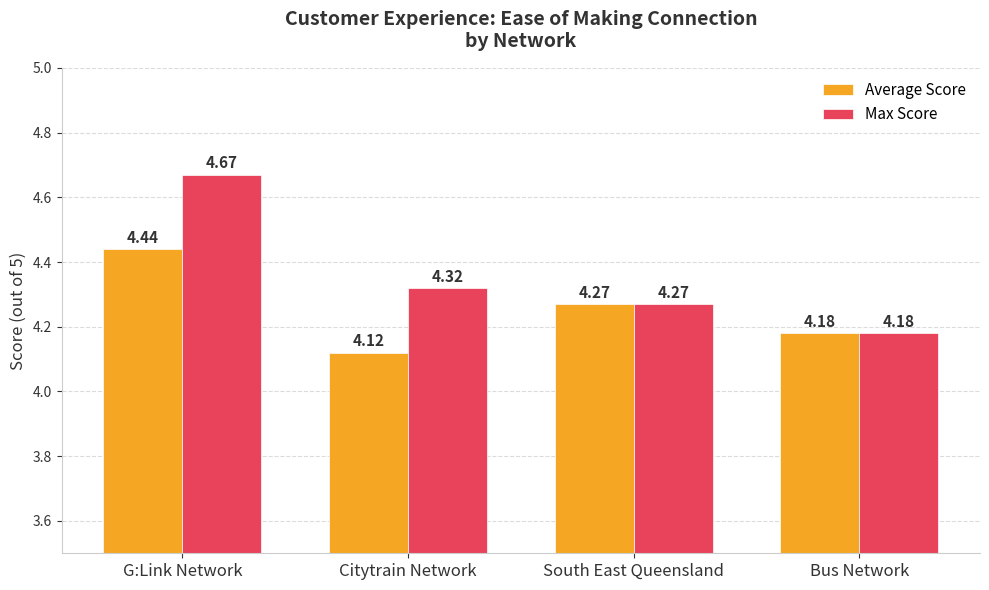

What are all the series names shown in the legend?

Average Score, Max Score